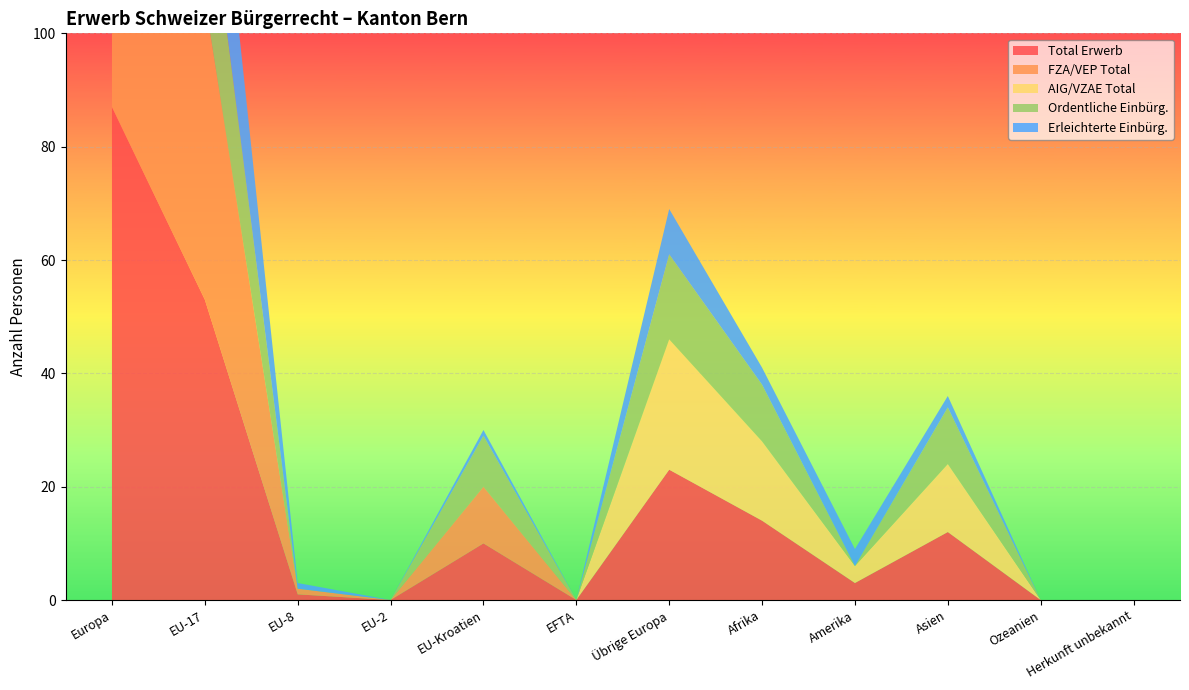

Reading left to right, what are all the values shown in this chart?

Total Erwerb: Europa=87	EU-17=53	EU-8=1	EU-2=0	EU-Kroatien=10	EFTA=0	Übrige Europa=23	Afrika=14	Amerika=3	Asien=12	Ozeanien=0	Herkunft unbekannt=0
FZA/VEP Total: Europa=64	EU-17=53	EU-8=1	EU-2=0	EU-Kroatien=10	EFTA=0	Übrige Europa=0	Afrika=0	Amerika=0	Asien=0	Ozeanien=0	Herkunft unbekannt=0
AIG/VZAE Total: Europa=23	EU-17=0	EU-8=0	EU-2=0	EU-Kroatien=0	EFTA=0	Übrige Europa=23	Afrika=14	Amerika=3	Asien=12	Ozeanien=0	Herkunft unbekannt=0
Ordentliche Einbürg.: Europa=34	EU-17=25	EU-8=0	EU-2=0	EU-Kroatien=9	EFTA=0	Übrige Europa=15	Afrika=10	Amerika=0	Asien=10	Ozeanien=0	Herkunft unbekannt=0
Erleichterte Einbürg.: Europa=28	EU-17=26	EU-8=1	EU-2=0	EU-Kroatien=1	EFTA=0	Übrige Europa=8	Afrika=3	Amerika=3	Asien=2	Ozeanien=0	Herkunft unbekannt=0